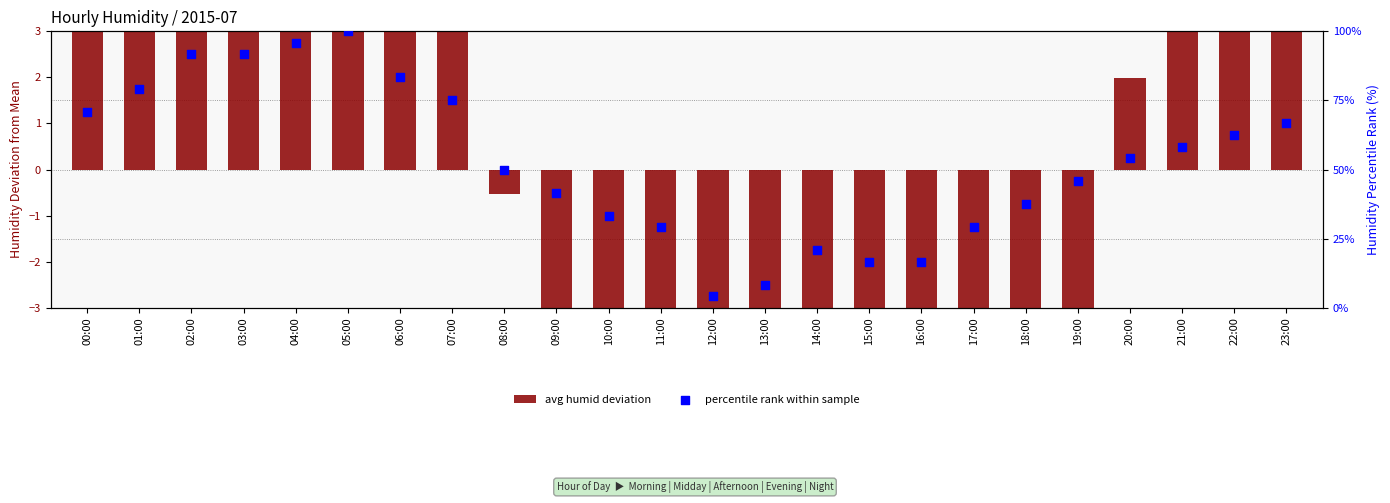

At which category is the sum across all series the highest?

05:00